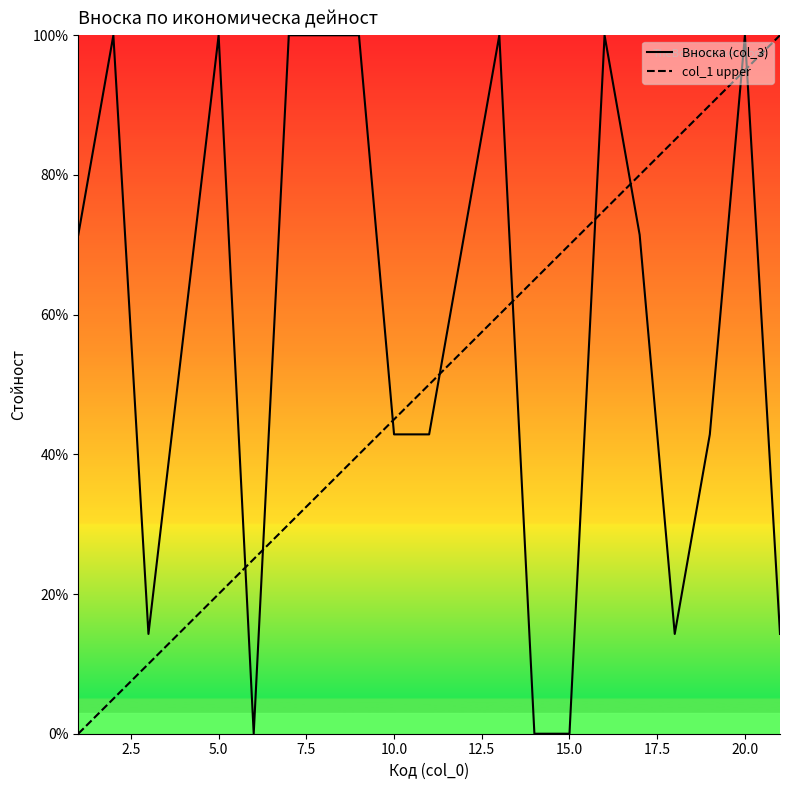

At which category is the sum across all series the highest?

20.0